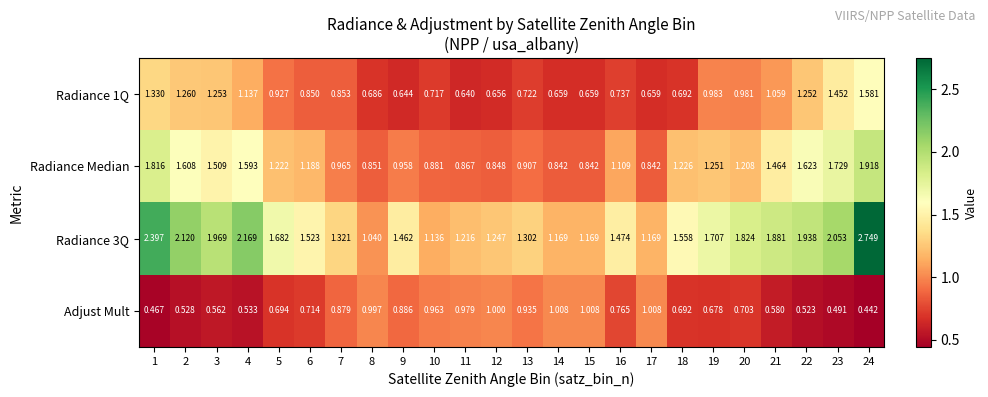

Between 7 and 13, which series saw the biggest shift?

Radiance 1Q